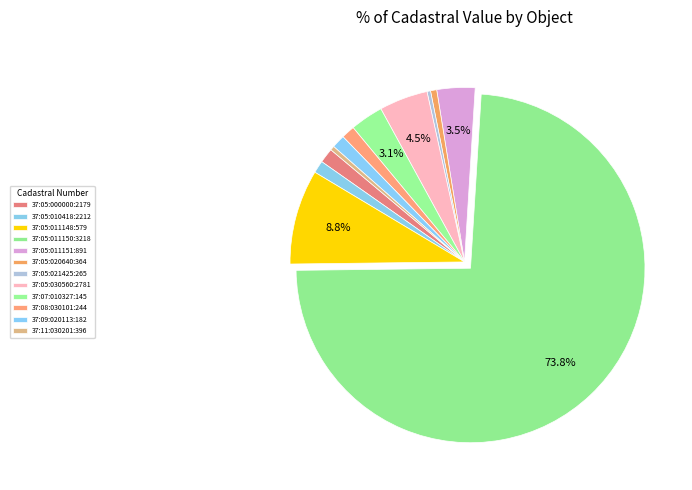

Combined, do 37:05:021425:265 and 37:05:011151:891 account for over 50%?

No